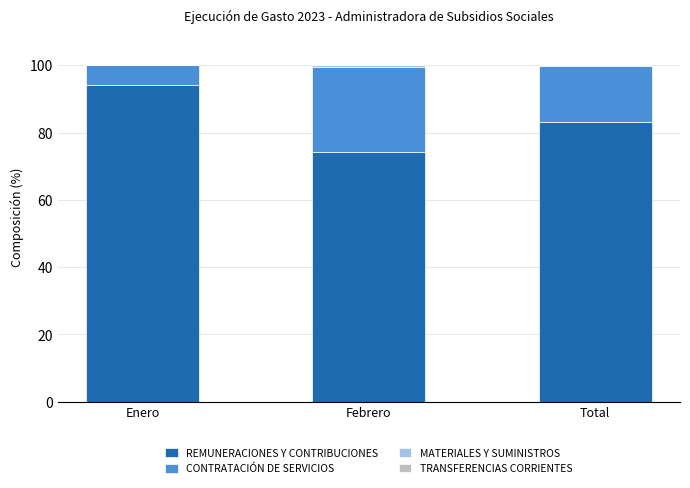

What is the total value across all series at Enero?

100.0